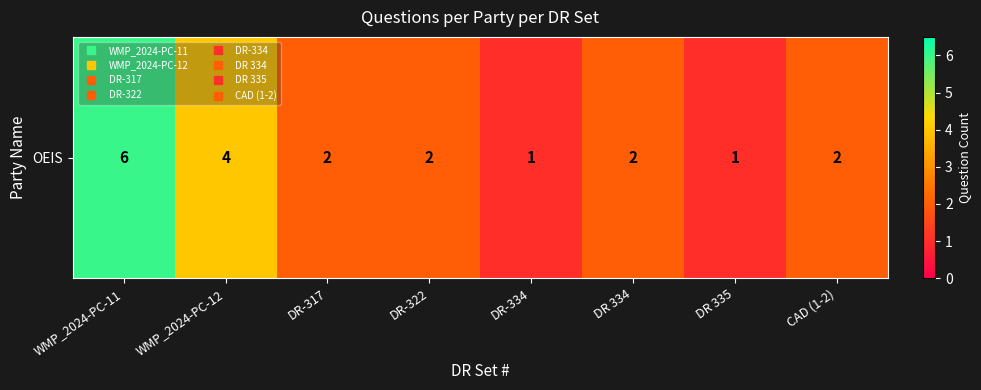

What is the smallest value displayed?

1